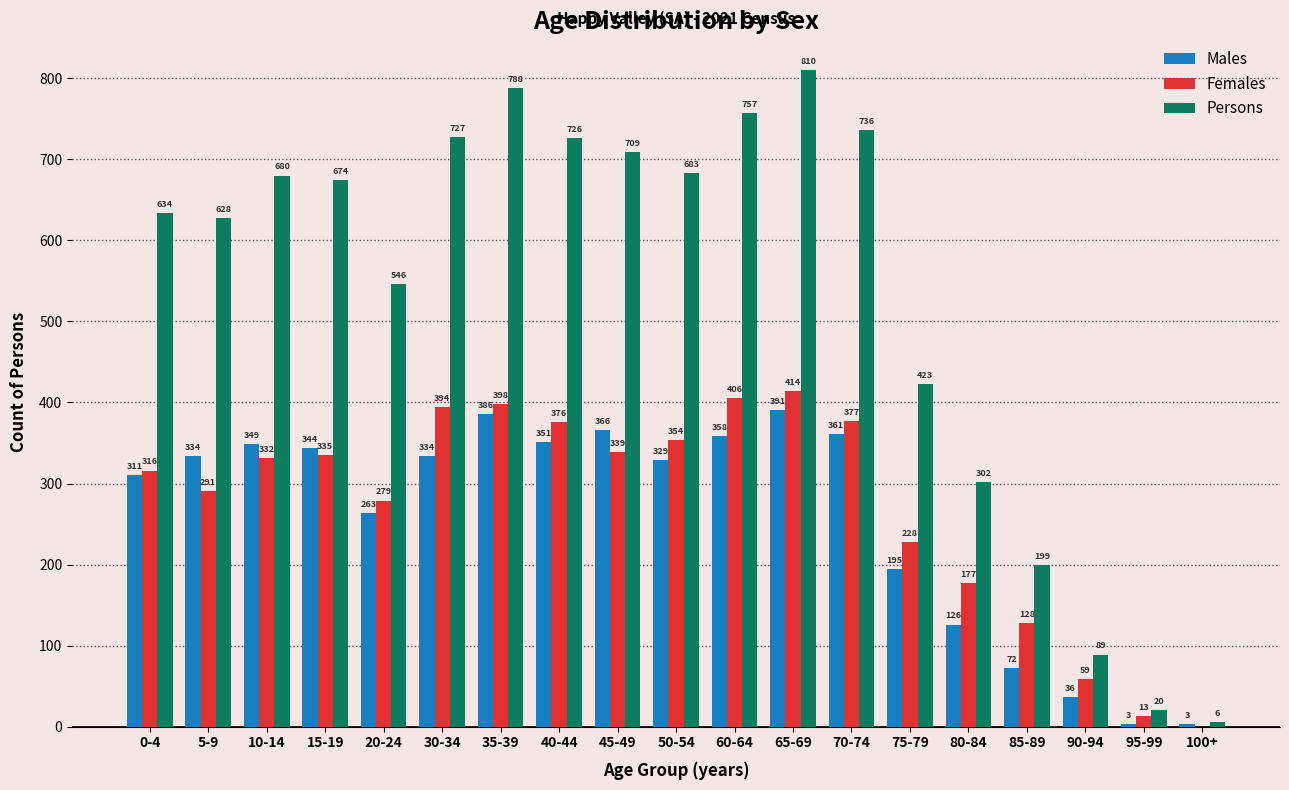

The Persons series shows 6 at 100+. True or false?

True